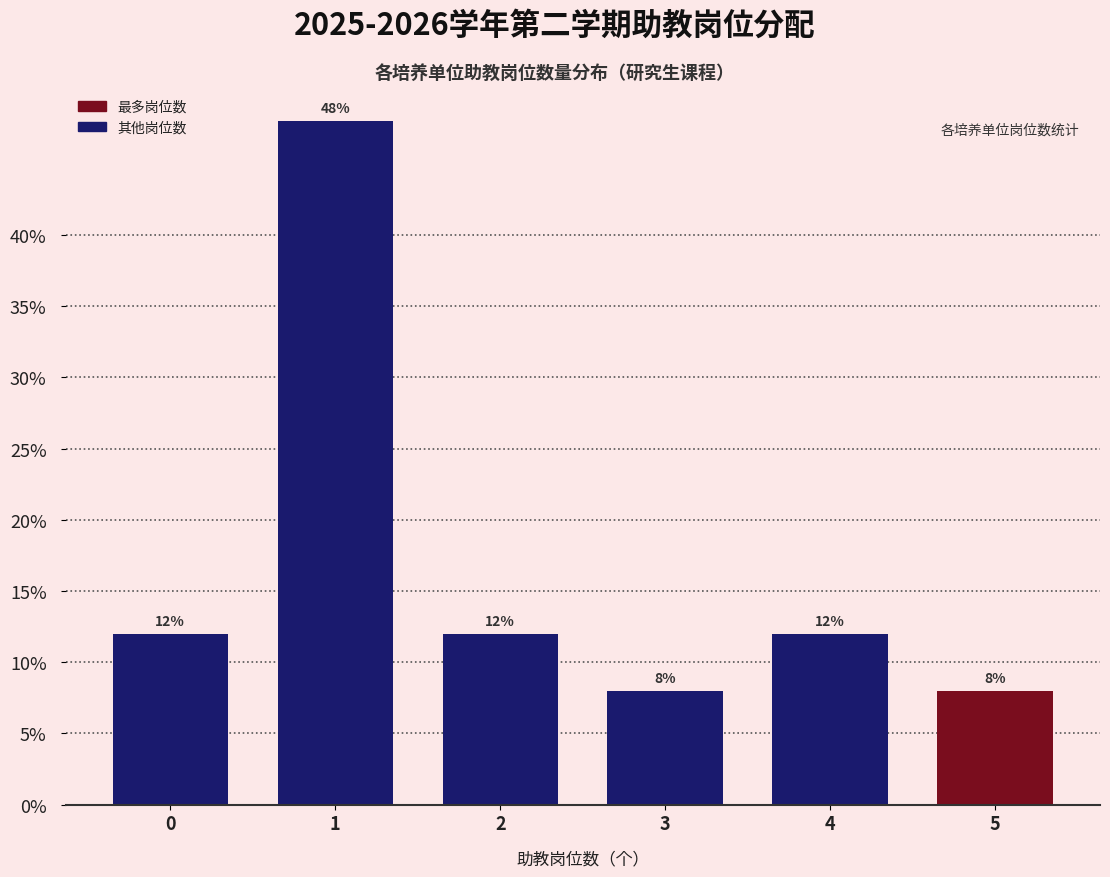

Reading left to right, extract all data points from this chart.

12	48	12	8	12	8